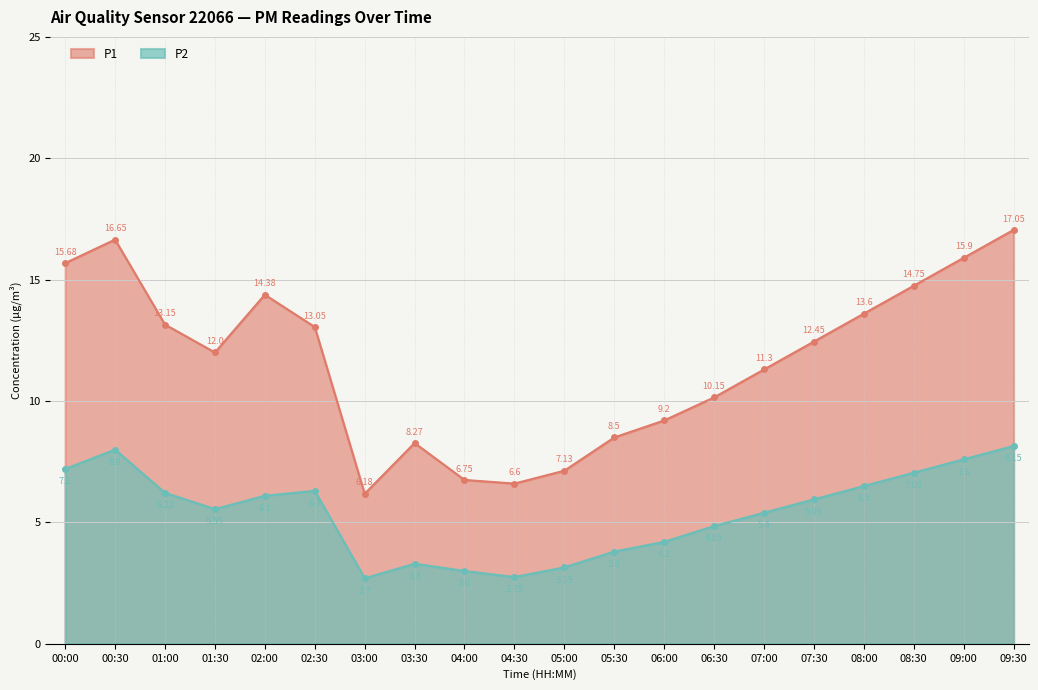

At which category is the sum across all series the highest?

09:30